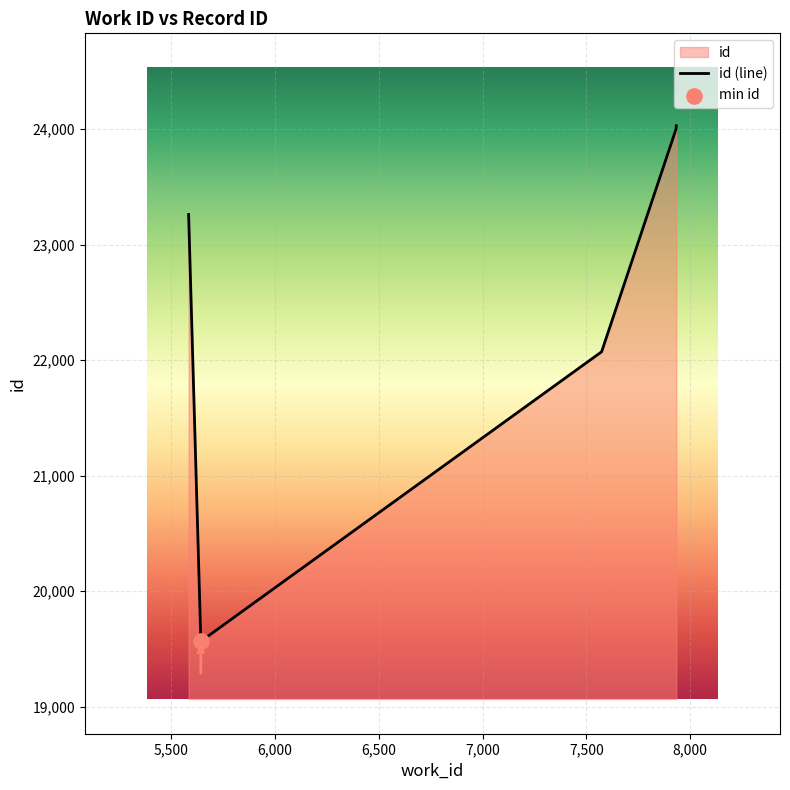

How many interior local valleys (lower than both neighbors) does the data have?

1